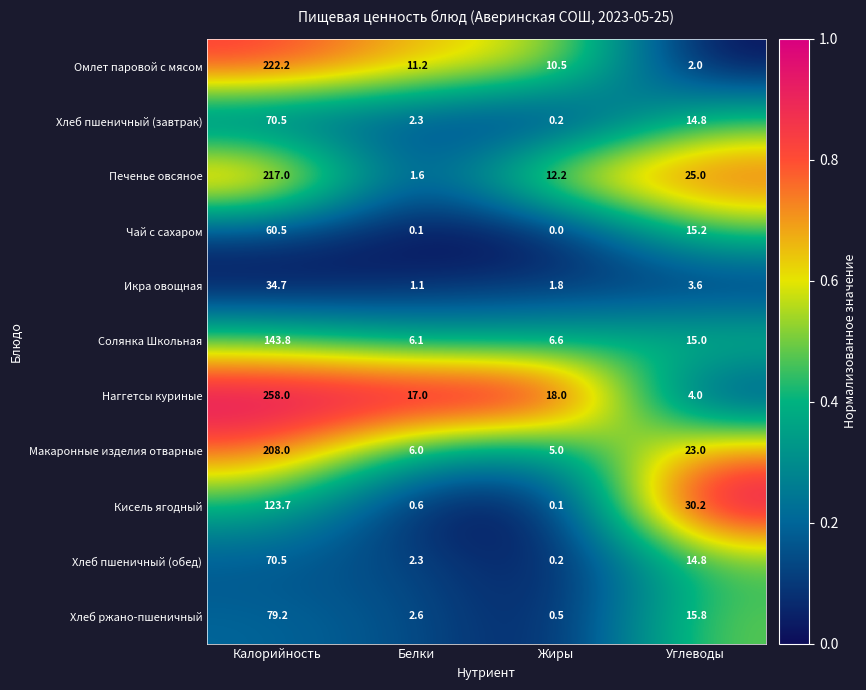

What is the greatest value displayed?

258.0